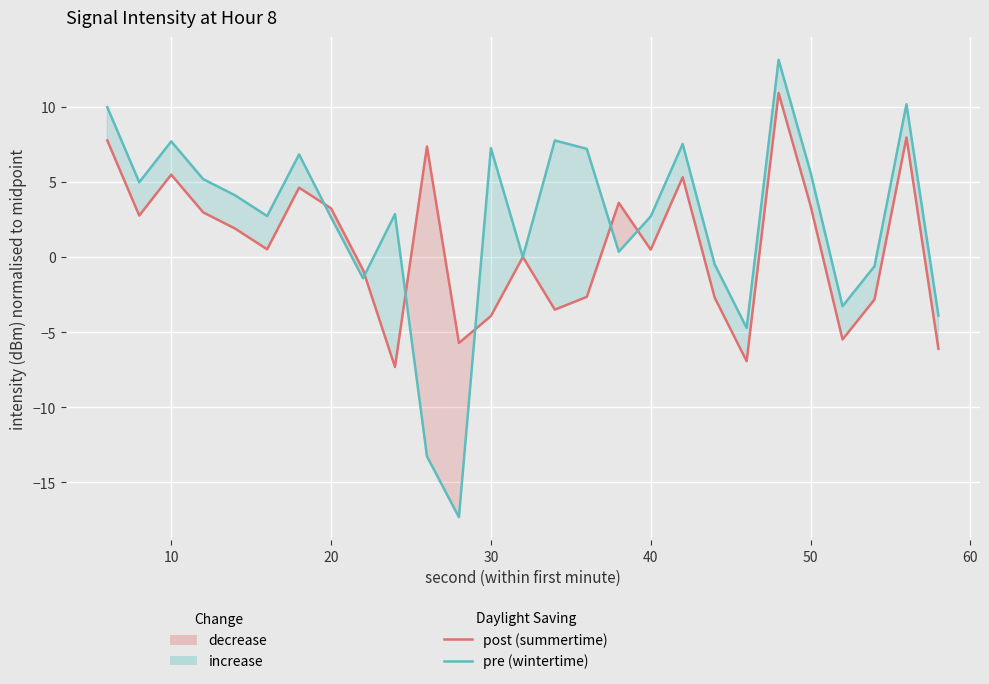

How many lines are shown in the chart?

2